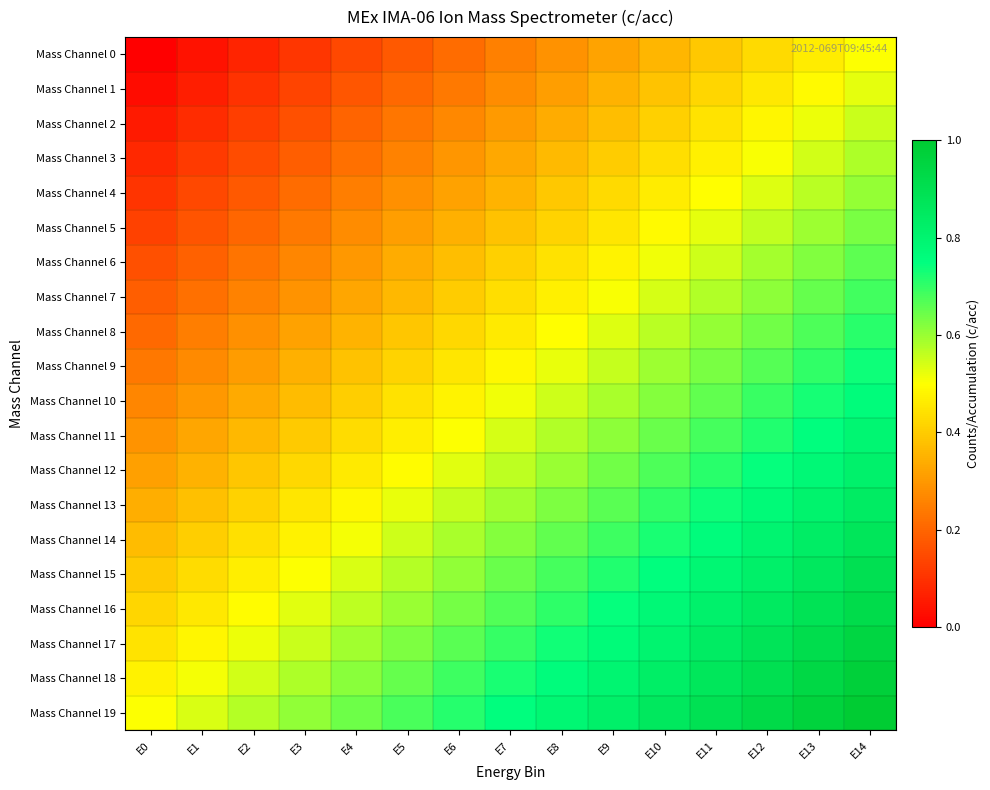

Reading left to right, extract all data points from this chart.

Mass Channel 0: E0=0.0	E1=0.0	E2=0.1	E3=0.1	E4=0.1	E5=0.2	E6=0.2	E7=0.2	E8=0.3	E9=0.3	E10=0.4	E11=0.4	E12=0.4	E13=0.5	E14=0.5
Mass Channel 1: E0=0.0	E1=0.1	E2=0.1	E3=0.1	E4=0.2	E5=0.2	E6=0.2	E7=0.3	E8=0.3	E9=0.3	E10=0.4	E11=0.4	E12=0.5	E13=0.5	E14=0.5
Mass Channel 2: E0=0.1	E1=0.1	E2=0.1	E3=0.2	E4=0.2	E5=0.2	E6=0.3	E7=0.3	E8=0.3	E9=0.4	E10=0.4	E11=0.4	E12=0.5	E13=0.5	E14=0.6
Mass Channel 3: E0=0.1	E1=0.1	E2=0.2	E3=0.2	E4=0.2	E5=0.3	E6=0.3	E7=0.3	E8=0.4	E9=0.4	E10=0.4	E11=0.5	E12=0.5	E13=0.5	E14=0.6
Mass Channel 4: E0=0.1	E1=0.1	E2=0.2	E3=0.2	E4=0.2	E5=0.3	E6=0.3	E7=0.4	E8=0.4	E9=0.4	E10=0.5	E11=0.5	E12=0.5	E13=0.6	E14=0.6
Mass Channel 5: E0=0.1	E1=0.2	E2=0.2	E3=0.2	E4=0.3	E5=0.3	E6=0.3	E7=0.4	E8=0.4	E9=0.5	E10=0.5	E11=0.5	E12=0.6	E13=0.6	E14=0.6
Mass Channel 6: E0=0.2	E1=0.2	E2=0.2	E3=0.3	E4=0.3	E5=0.3	E6=0.4	E7=0.4	E8=0.4	E9=0.5	E10=0.5	E11=0.6	E12=0.6	E13=0.6	E14=0.7
Mass Channel 7: E0=0.2	E1=0.2	E2=0.3	E3=0.3	E4=0.3	E5=0.4	E6=0.4	E7=0.4	E8=0.5	E9=0.5	E10=0.5	E11=0.6	E12=0.6	E13=0.6	E14=0.7
Mass Channel 8: E0=0.2	E1=0.2	E2=0.3	E3=0.3	E4=0.4	E5=0.4	E6=0.4	E7=0.5	E8=0.5	E9=0.5	E10=0.6	E11=0.6	E12=0.6	E13=0.7	E14=0.7
Mass Channel 9: E0=0.2	E1=0.3	E2=0.3	E3=0.3	E4=0.4	E5=0.4	E6=0.5	E7=0.5	E8=0.5	E9=0.6	E10=0.6	E11=0.6	E12=0.7	E13=0.7	E14=0.7
Mass Channel 10: E0=0.3	E1=0.3	E2=0.3	E3=0.4	E4=0.4	E5=0.4	E6=0.5	E7=0.5	E8=0.5	E9=0.6	E10=0.6	E11=0.7	E12=0.7	E13=0.7	E14=0.8
Mass Channel 11: E0=0.3	E1=0.3	E2=0.4	E3=0.4	E4=0.4	E5=0.5	E6=0.5	E7=0.5	E8=0.6	E9=0.6	E10=0.6	E11=0.7	E12=0.7	E13=0.8	E14=0.8
Mass Channel 12: E0=0.3	E1=0.4	E2=0.4	E3=0.4	E4=0.5	E5=0.5	E6=0.5	E7=0.6	E8=0.6	E9=0.6	E10=0.7	E11=0.7	E12=0.7	E13=0.8	E14=0.8
Mass Channel 13: E0=0.3	E1=0.4	E2=0.4	E3=0.4	E4=0.5	E5=0.5	E6=0.6	E7=0.6	E8=0.6	E9=0.7	E10=0.7	E11=0.7	E12=0.8	E13=0.8	E14=0.8
Mass Channel 14: E0=0.4	E1=0.4	E2=0.4	E3=0.5	E4=0.5	E5=0.5	E6=0.6	E7=0.6	E8=0.7	E9=0.7	E10=0.7	E11=0.8	E12=0.8	E13=0.8	E14=0.9
Mass Channel 15: E0=0.4	E1=0.4	E2=0.5	E3=0.5	E4=0.5	E5=0.6	E6=0.6	E7=0.6	E8=0.7	E9=0.7	E10=0.8	E11=0.8	E12=0.8	E13=0.9	E14=0.9
Mass Channel 16: E0=0.4	E1=0.5	E2=0.5	E3=0.5	E4=0.6	E5=0.6	E6=0.6	E7=0.7	E8=0.7	E9=0.7	E10=0.8	E11=0.8	E12=0.8	E13=0.9	E14=0.9
Mass Channel 17: E0=0.4	E1=0.5	E2=0.5	E3=0.6	E4=0.6	E5=0.6	E6=0.7	E7=0.7	E8=0.7	E9=0.8	E10=0.8	E11=0.8	E12=0.9	E13=0.9	E14=0.9
Mass Channel 18: E0=0.5	E1=0.5	E2=0.5	E3=0.6	E4=0.6	E5=0.7	E6=0.7	E7=0.7	E8=0.8	E9=0.8	E10=0.8	E11=0.9	E12=0.9	E13=0.9	E14=1.0
Mass Channel 19: E0=0.5	E1=0.5	E2=0.6	E3=0.6	E4=0.6	E5=0.7	E6=0.7	E7=0.8	E8=0.8	E9=0.8	E10=0.9	E11=0.9	E12=0.9	E13=1.0	E14=1.0